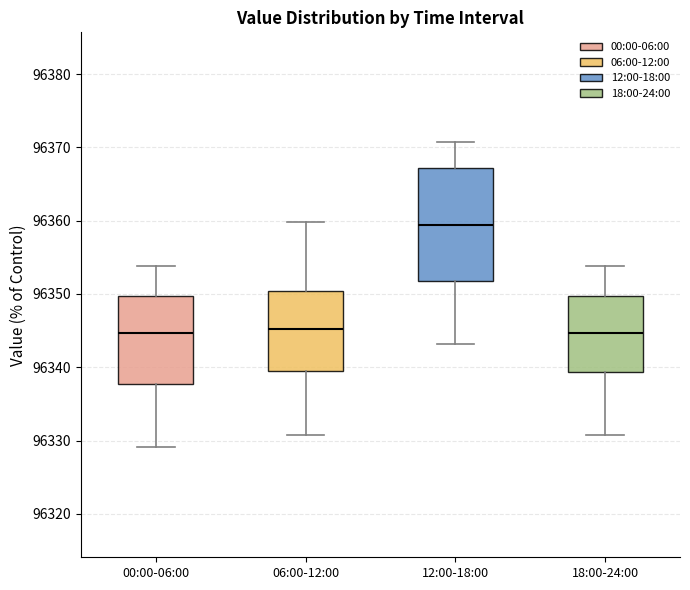

Reading left to right, transcribe this box plot: for each box, give where its median line is, the range the box spans, and where its two whiskers end, as read against the y-axis. The values are not printed on the chart, so give them approximately, as read against the axis.

00:00-06:00: median 96345, box 96338 to 96350, whiskers 96329 to 96354
06:00-12:00: median 96345, box 96339 to 96350, whiskers 96331 to 96360
12:00-18:00: median 96359, box 96352 to 96367, whiskers 96343 to 96371
18:00-24:00: median 96345, box 96339 to 96350, whiskers 96331 to 96354